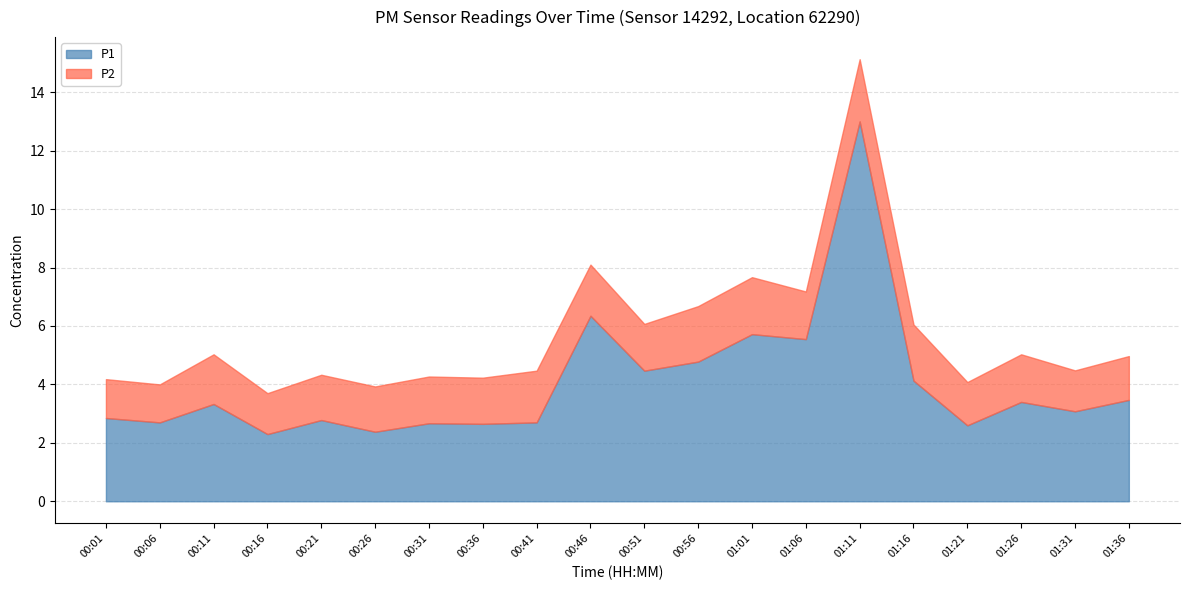

List the series in order of their peak value, highest first.

P1, P2